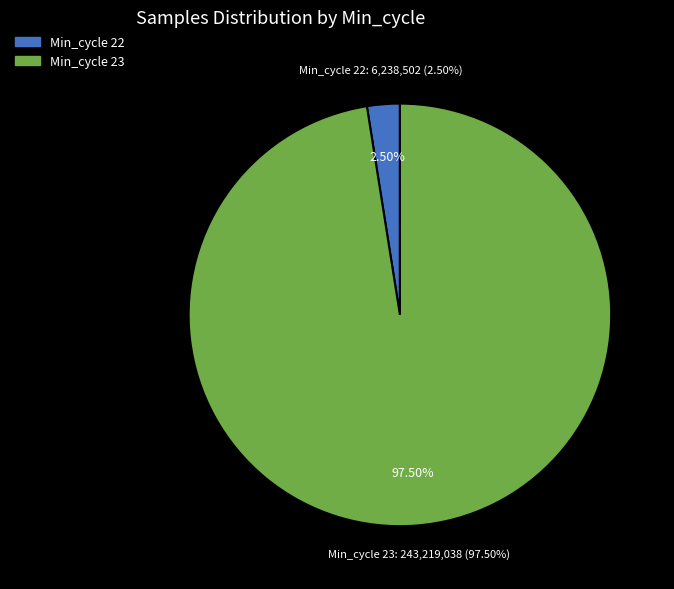

Is it true that 13 is 1% of the pie?

False